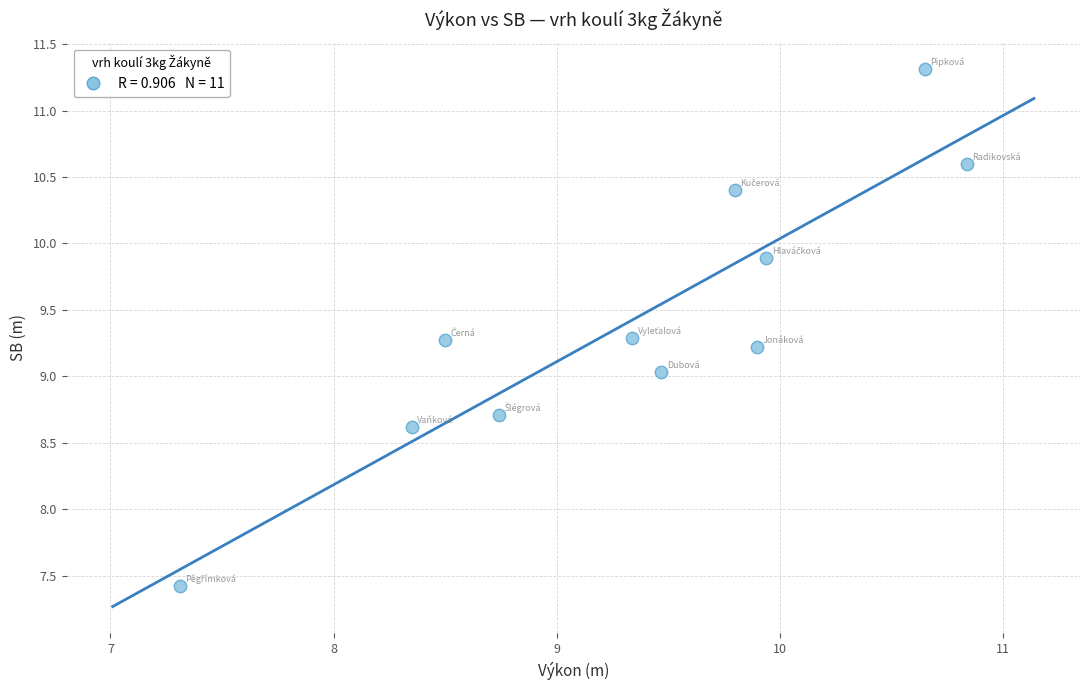

What is the average X value?

9.3